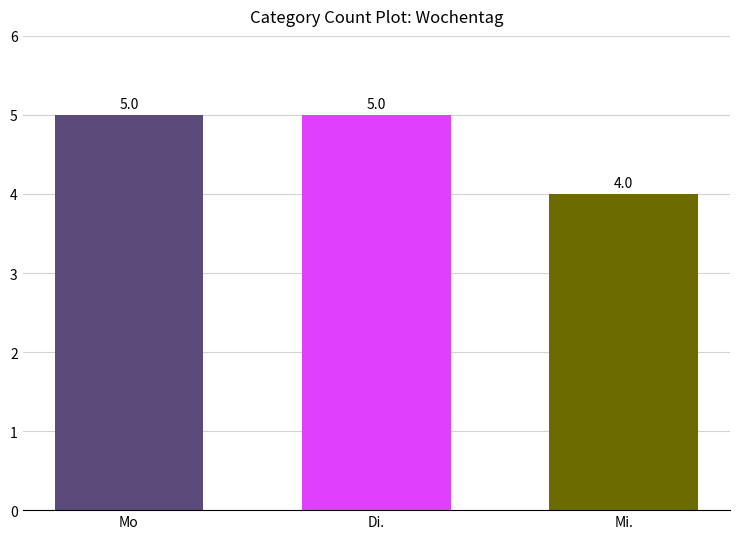

What position from the left is Mo?

1